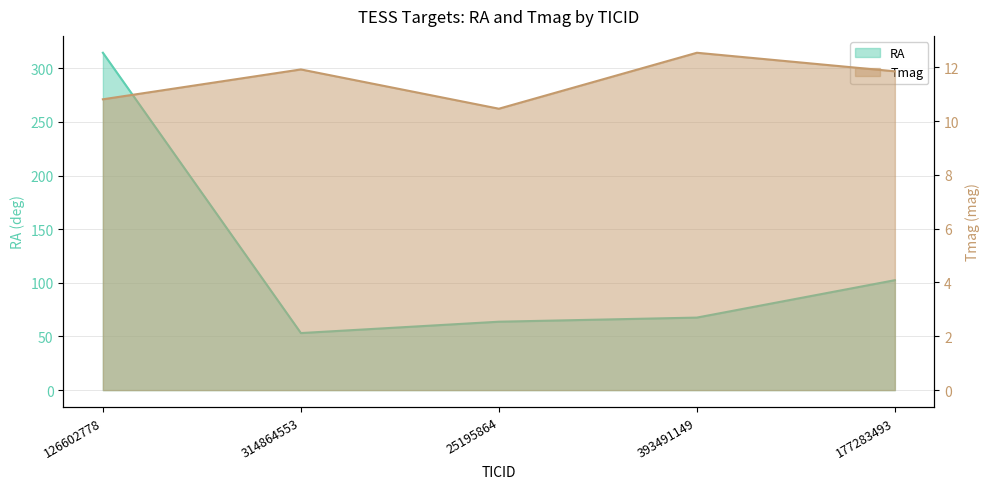

What value does the Tmag series have at 25195864?

10.5